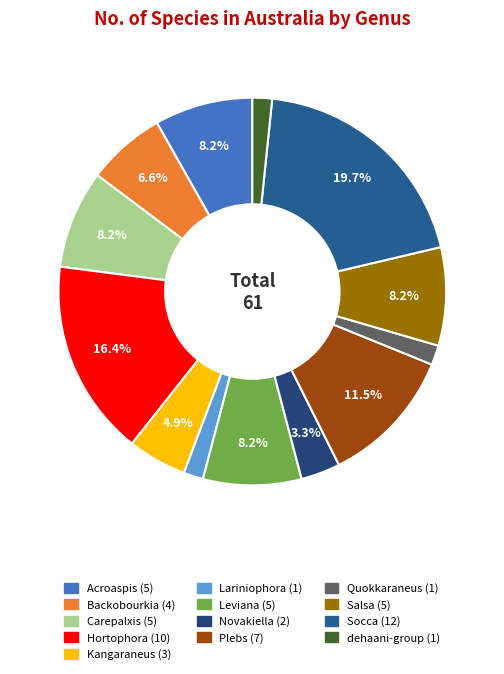

Is it true that Quokkaraneus is 13% of the pie?

False